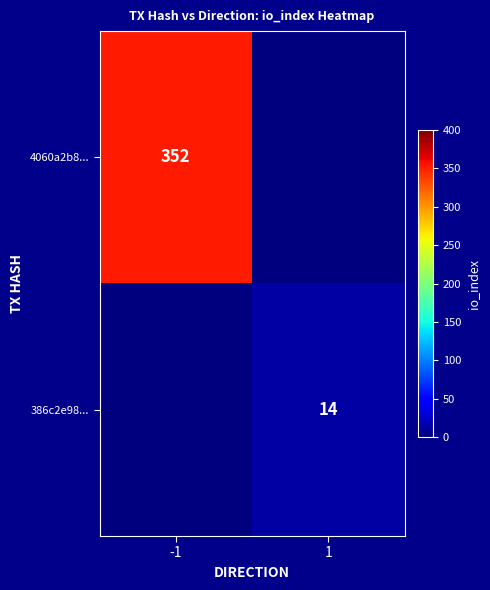

Is it true that 386c2e98... equals 14 at 1?

True